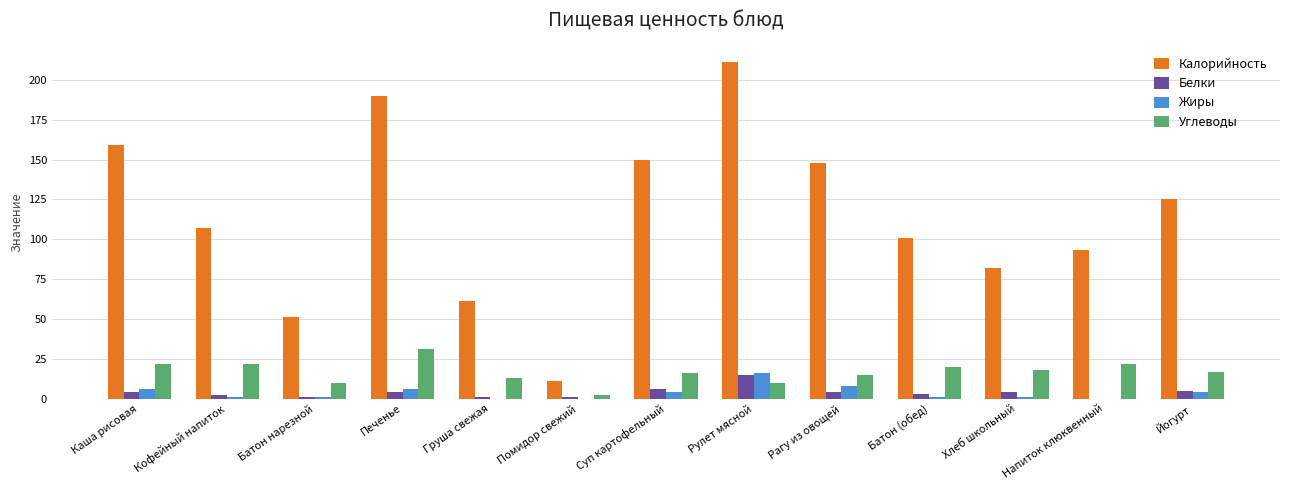

At which category is the sum across all series the highest?

Рулет мясной